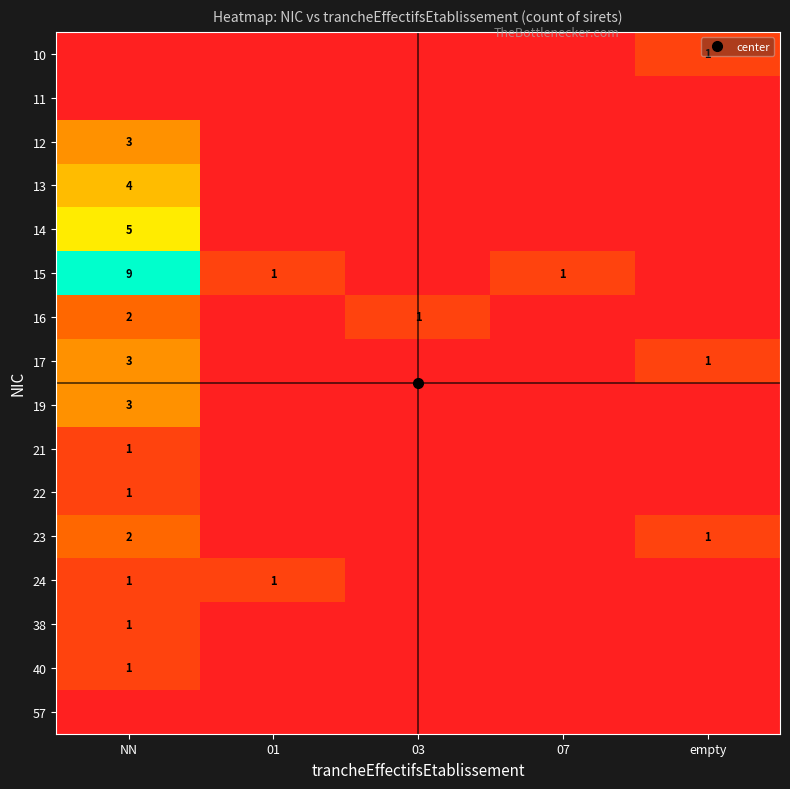

Is it true that 10 equals 0 at NN?

True